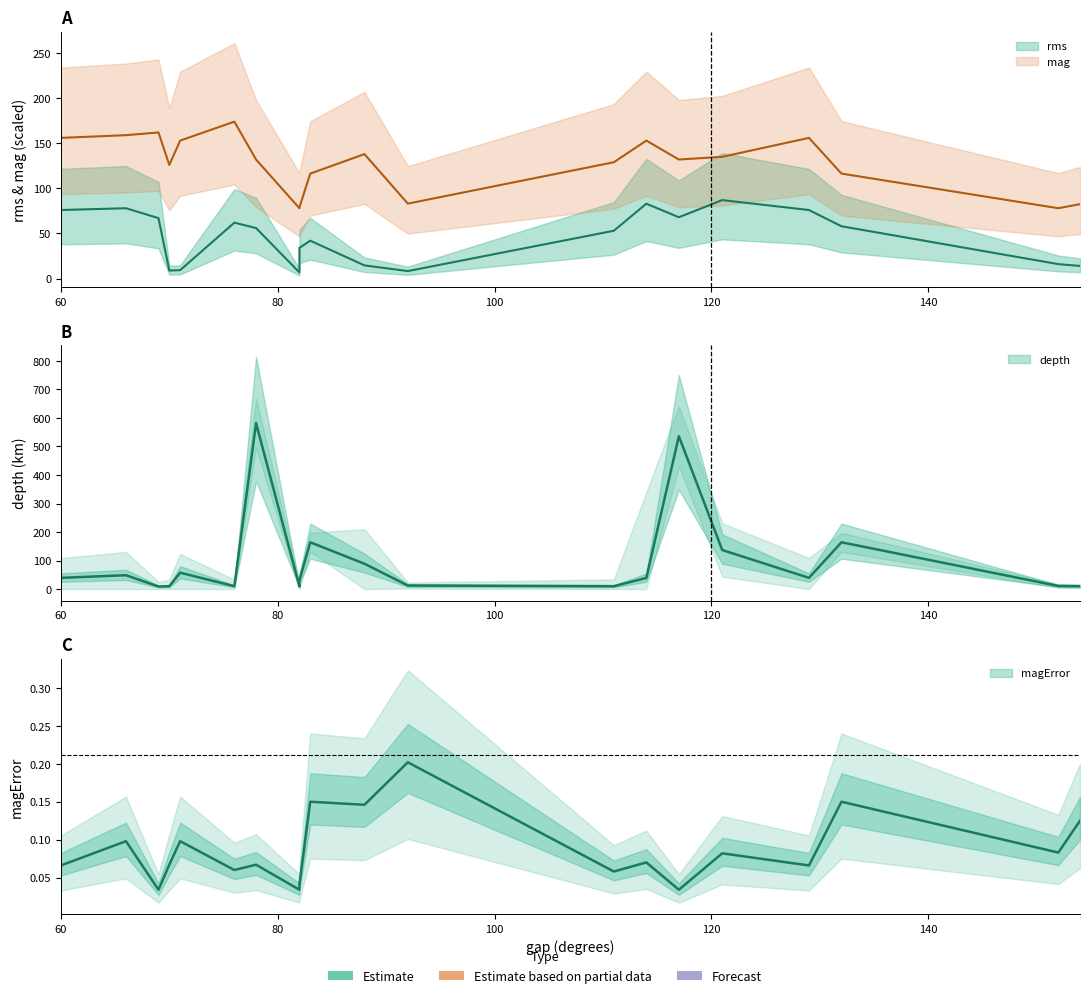

Reading right to left, list all the values displayed in this chart.

rms: 154=14.0	152=16.0	132=58.0	129=76.0	121=87.0	117=68.0	114=83.0	111=53.0	92=8.3	88=14.6	83=42.0	82=34.0	82=6.8	78=56.0	76=62.0	71=9.3	70=8.9	69=67.0	66=78.0	60=76.0
mag: 154=82.5	152=78.0	132=116.4	129=156.0	121=135.0	117=132.0	114=153.0	111=129.0	92=83.1	88=138.0	83=116.4	82=78.9	82=78.0	78=132.0	76=174.0	71=153.0	70=126.0	69=162.0	66=159.0	60=156.0
depth: 154=10.0	152=10.9	132=164.0	129=39.3	121=136.9	117=536.0	114=39.0	111=10.0	92=12.4	88=88.8	83=164.0	82=30.9	82=8.9	78=581.8	76=10.0	71=57.4	70=10.0	69=8.9	66=48.5	60=39.3
magError: 154=0.1	152=0.1	132=0.1	129=0.1	121=0.1	117=0.0	114=0.1	111=0.1	92=0.2	88=0.1	83=0.1	82=0.0	82=0.0	78=0.1	76=0.1	71=0.1	70=0.1	69=0.0	66=0.1	60=0.1